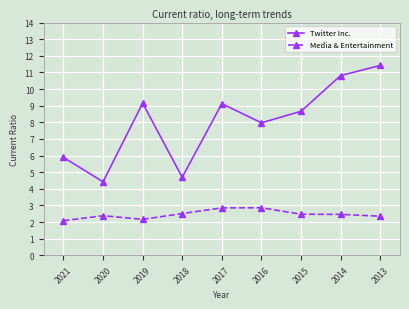

Which series changed the most between 2019 and 2016?

Twitter Inc.